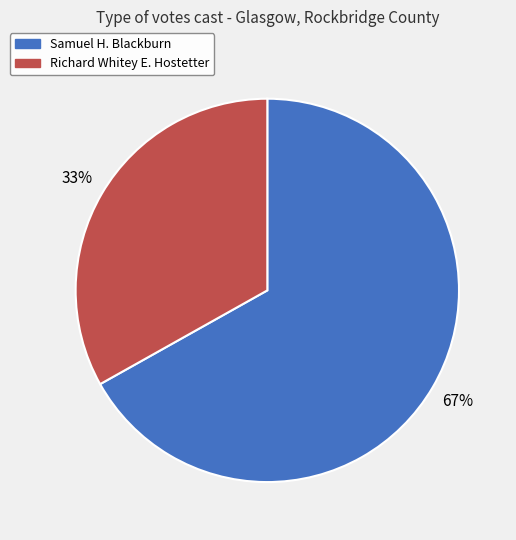

True or false: Samuel H. Blackburn accounts for 67% of the total.

True